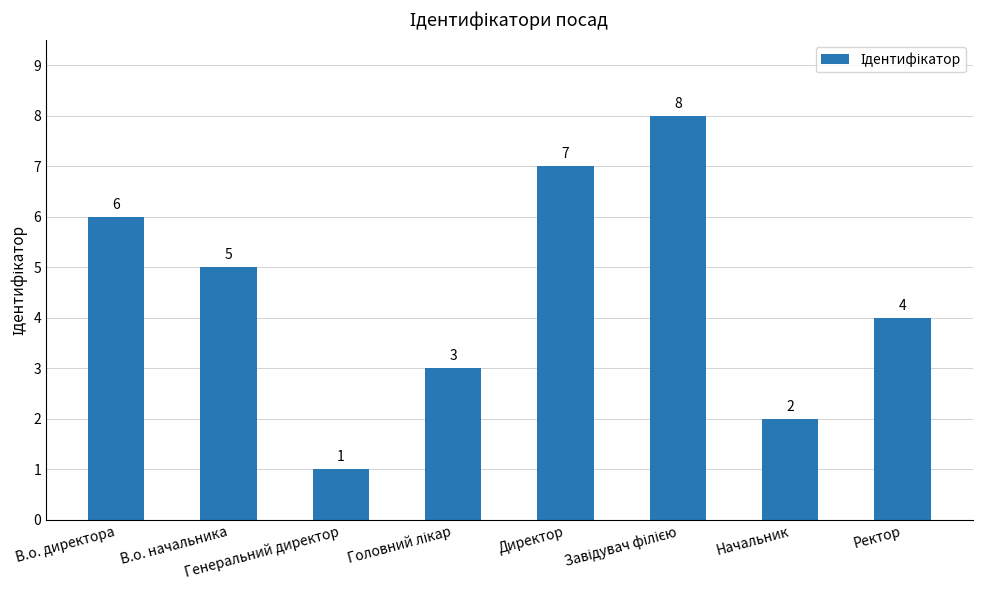

What is the sum of all values?

36